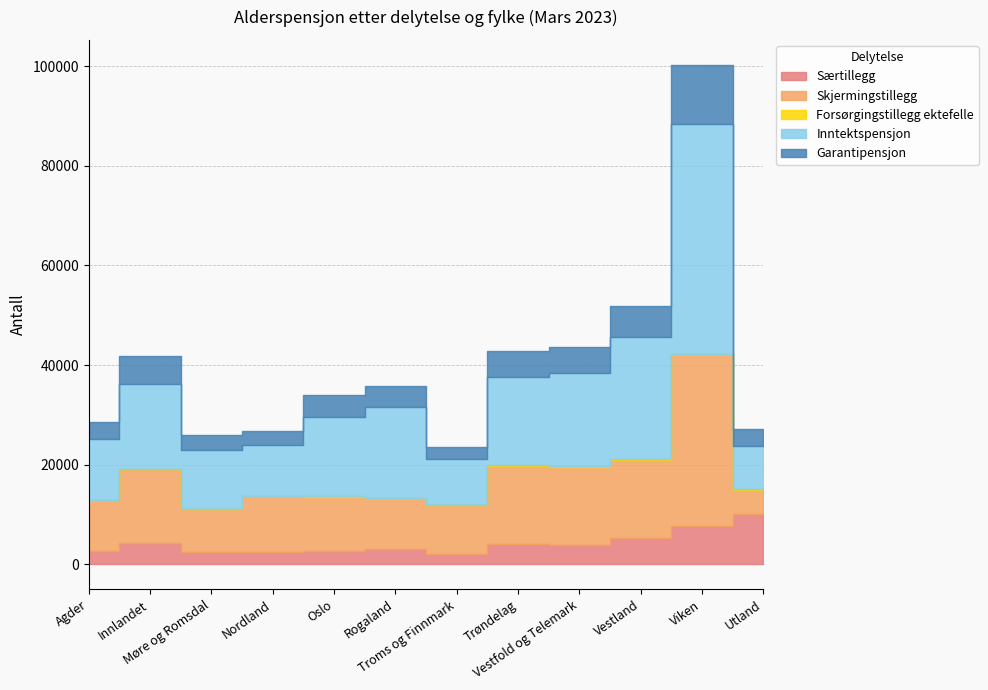

Reading right to left, transcribe all the data shown in this chart.

Særtillegg: 10128	7702	5275	3783	4037	2060	3080	2630	2557	2565	4274	2736
Skjermingstillegg: 4728	34419	15744	15846	15748	9910	10251	10906	11152	8605	14873	10227
Forsørgingstillegg ektefelle: 175	152	56	62	50	19	37	148	21	27	42	45
Inntektspensjon: 8626	46184	24534	18680	17858	9066	18115	15921	10197	11723	17024	12109
Garantipensjon: 3522	11785	6186	5341	5085	2504	4248	4449	2757	3052	5600	3528